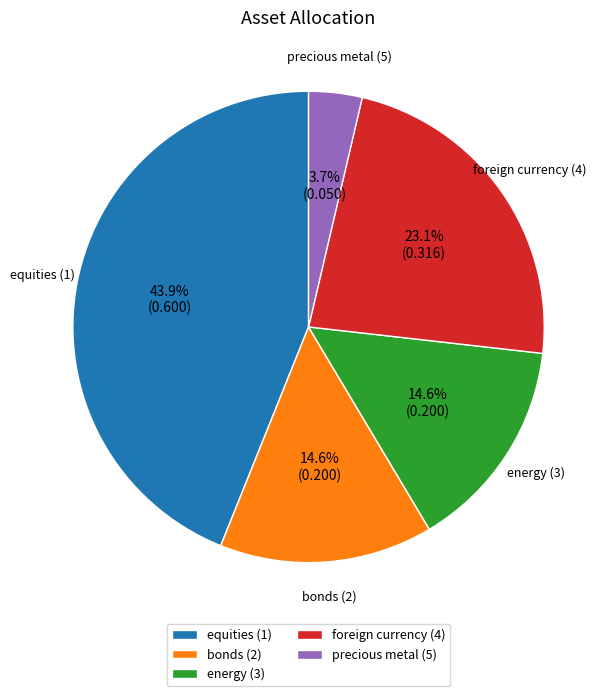

What percentage is NOT represented by energy (3)?

85.4%